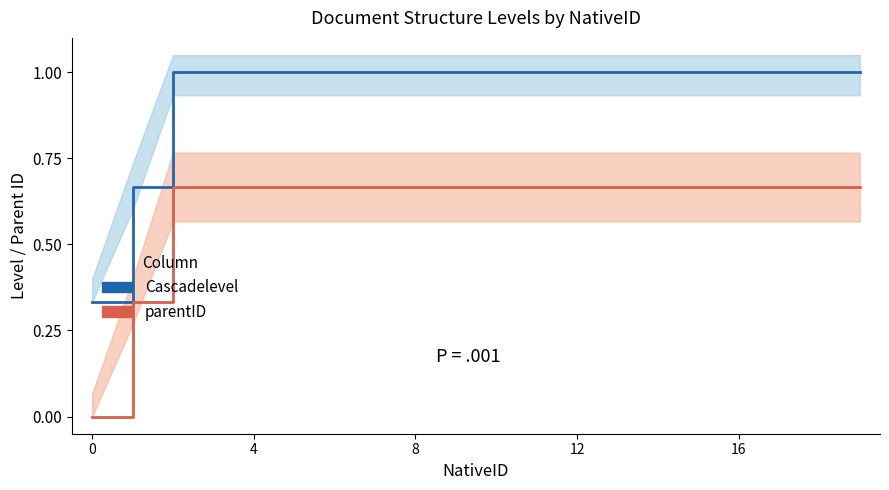

At how many categories does at least one series exceed 0?

20